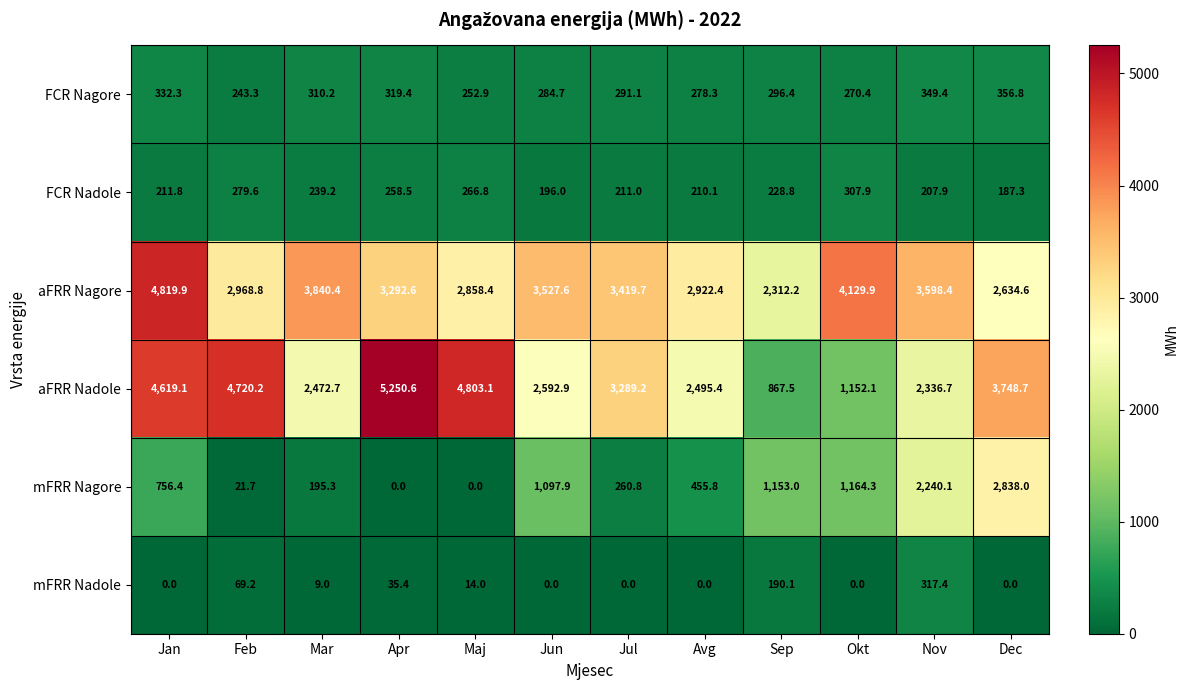

At which label is mFRR Nadole closest to 158?

Sep